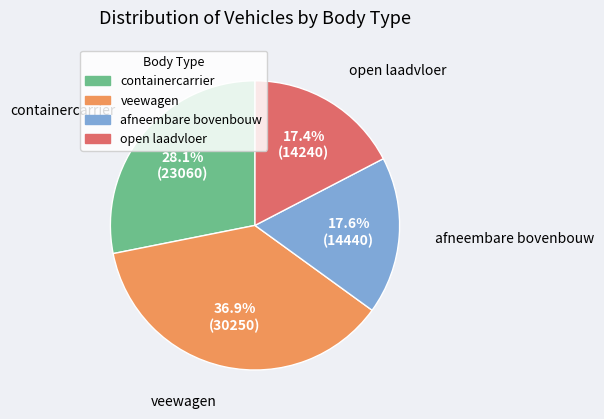

Does any single category account for the majority?

No